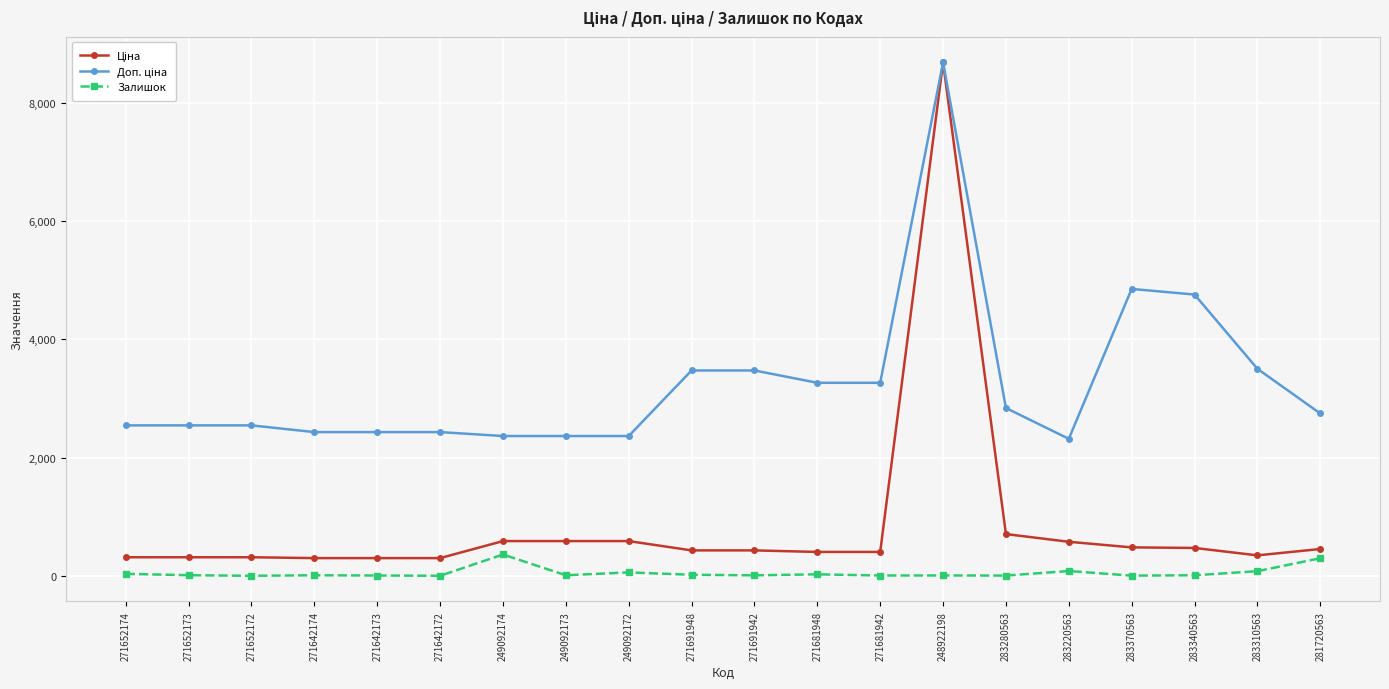

True or false: Залишок has more than 0 points higher than both neighbors.

True